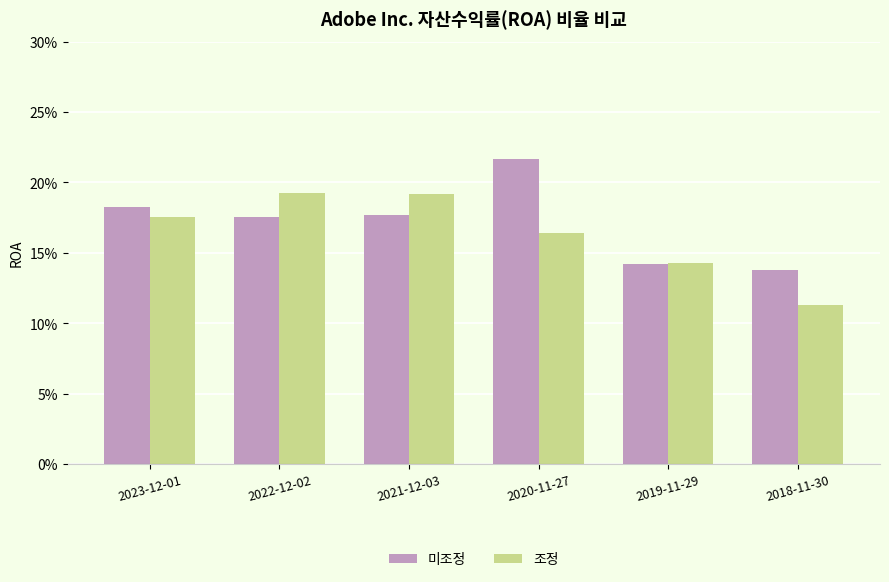

Rank the series by their average value, from lowest to highest.

조정, 미조정